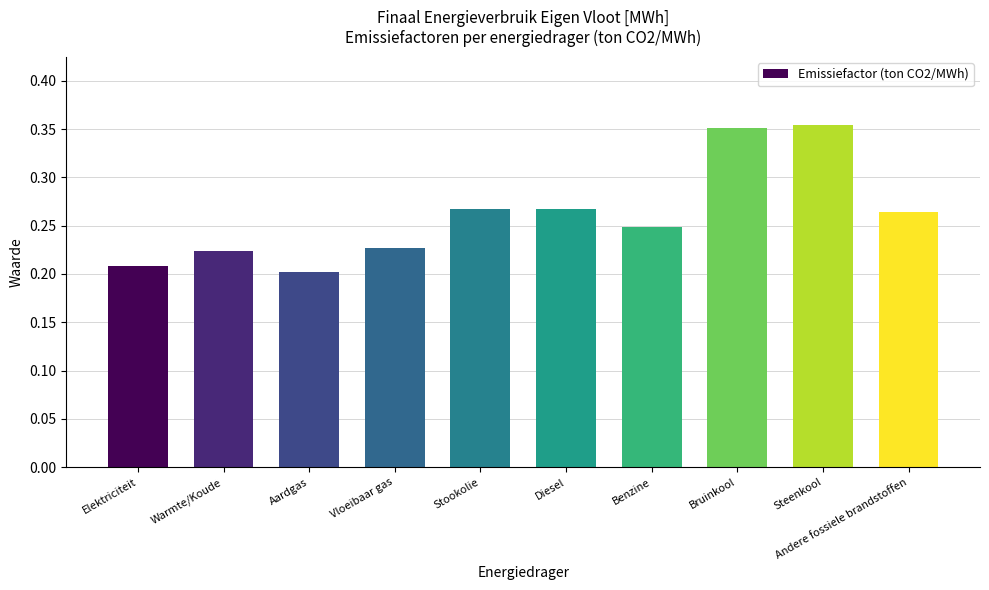

What position from the right is Benzine?

4